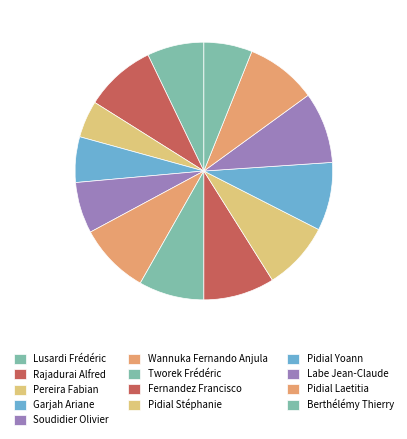

How many slices are in this pie chart?

13